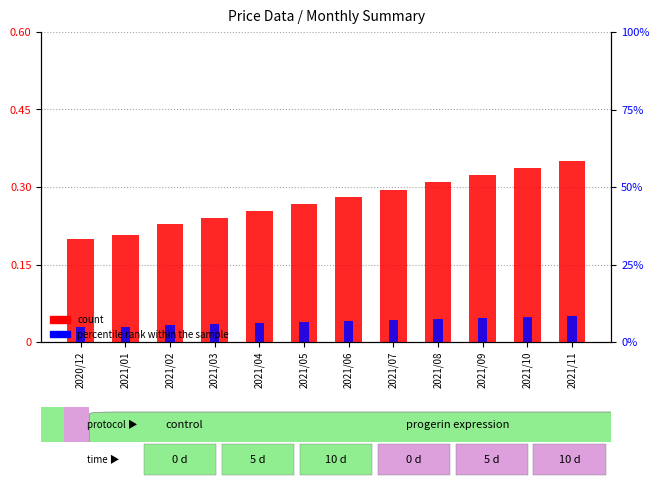

At 2021/09, list the series in order from smallest to largest.

col_2 (percentile rank), col_1 (count)